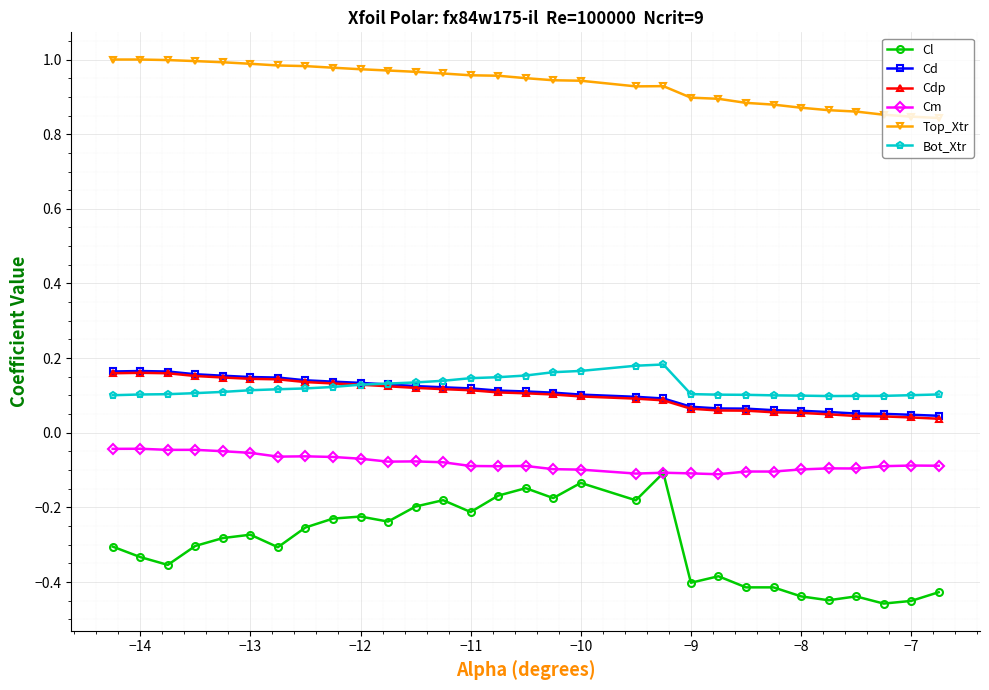

True or false: Bot_Xtr and Cm intersect in this chart.

False